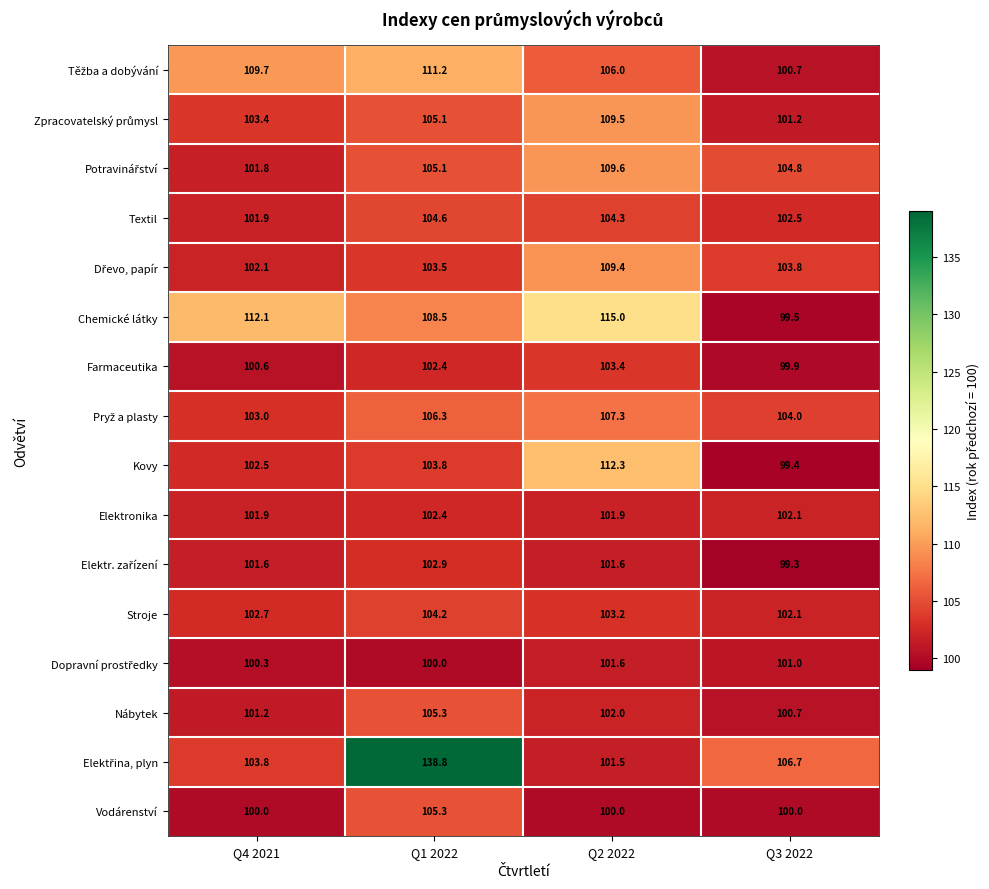

What is the maximum value shown in the chart?

138.8